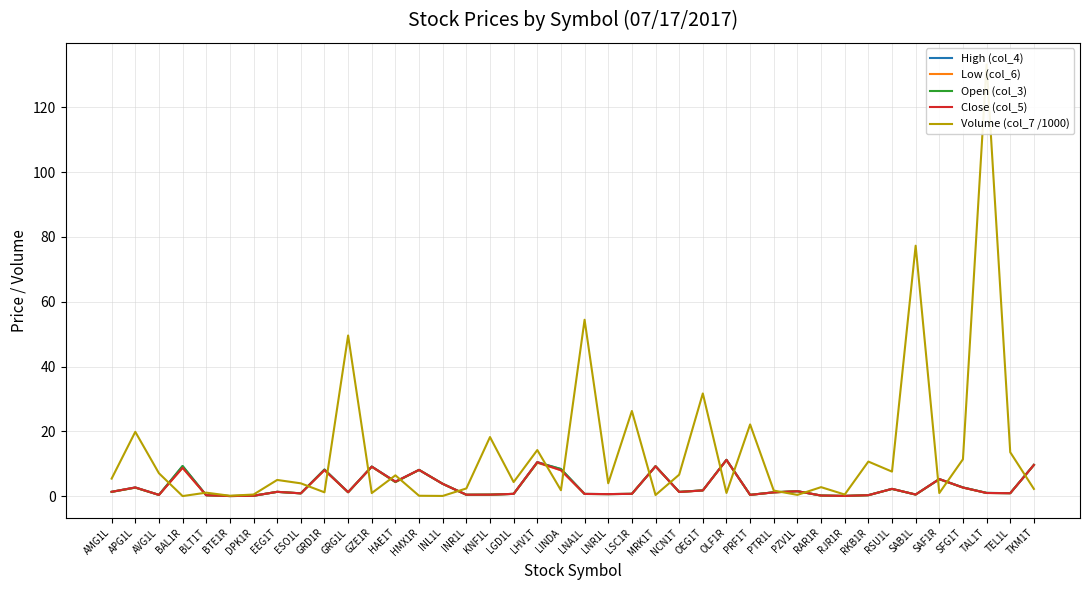

At EEG1T, list the series in order from largest to smallest.

Volume (col_7 /1000), High (col_4), Low (col_6), Open (col_3), Close (col_5)